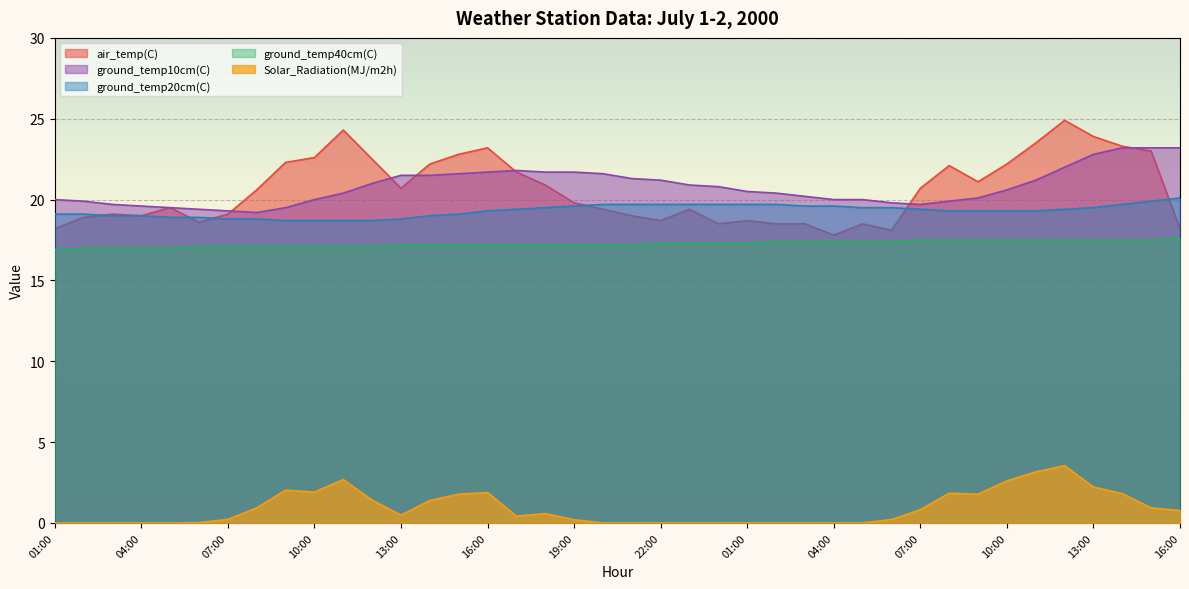

Reading left to right, extract all data points from this chart.

air_temp(C): 01:00=18.2	02:00=18.9	03:00=19.1	04:00=19.0	05:00=19.5	06:00=18.6	07:00=19.1	08:00=20.6	09:00=22.3	10:00=22.6	11:00=24.3	12:00=22.5	13:00=20.7	14:00=22.2	15:00=22.8	16:00=23.2	17:00=21.7	18:00=20.9	19:00=19.8	20:00=19.4	21:00=19.0	22:00=18.7	23:00=19.4	00:00=18.5	01:00=18.7	02:00=18.5	03:00=18.5	04:00=17.8	05:00=18.5	06:00=18.1	07:00=20.7	08:00=22.1	09:00=21.1	10:00=22.2	11:00=23.5	12:00=24.9	13:00=23.9	14:00=23.3	15:00=23.0	16:00=18.2
ground_temp10cm(C): 01:00=20.0	02:00=19.9	03:00=19.7	04:00=19.6	05:00=19.5	06:00=19.4	07:00=19.3	08:00=19.2	09:00=19.5	10:00=20.0	11:00=20.4	12:00=21.0	13:00=21.5	14:00=21.5	15:00=21.6	16:00=21.7	17:00=21.8	18:00=21.7	19:00=21.7	20:00=21.6	21:00=21.3	22:00=21.2	23:00=20.9	00:00=20.8	01:00=20.5	02:00=20.4	03:00=20.2	04:00=20.0	05:00=20.0	06:00=19.8	07:00=19.7	08:00=19.9	09:00=20.1	10:00=20.6	11:00=21.2	12:00=22.0	13:00=22.8	14:00=23.2	15:00=23.2	16:00=23.2
ground_temp20cm(C): 01:00=19.1	02:00=19.1	03:00=19.0	04:00=19.0	05:00=18.9	06:00=18.9	07:00=18.8	08:00=18.8	09:00=18.7	10:00=18.7	11:00=18.7	12:00=18.7	13:00=18.8	14:00=19.0	15:00=19.1	16:00=19.3	17:00=19.4	18:00=19.5	19:00=19.6	20:00=19.7	21:00=19.7	22:00=19.7	23:00=19.7	00:00=19.7	01:00=19.7	02:00=19.7	03:00=19.6	04:00=19.6	05:00=19.5	06:00=19.5	07:00=19.4	08:00=19.3	09:00=19.3	10:00=19.3	11:00=19.3	12:00=19.4	13:00=19.5	14:00=19.7	15:00=19.9	16:00=20.1
ground_temp40cm(C): 01:00=16.9	02:00=17.0	03:00=17.0	04:00=17.0	05:00=17.0	06:00=17.1	07:00=17.1	08:00=17.1	09:00=17.1	10:00=17.1	11:00=17.1	12:00=17.1	13:00=17.2	14:00=17.2	15:00=17.2	16:00=17.2	17:00=17.2	18:00=17.2	19:00=17.2	20:00=17.2	21:00=17.2	22:00=17.3	23:00=17.3	00:00=17.3	01:00=17.3	02:00=17.4	03:00=17.4	04:00=17.4	05:00=17.4	06:00=17.4	07:00=17.5	08:00=17.5	09:00=17.5	10:00=17.5	11:00=17.5	12:00=17.5	13:00=17.5	14:00=17.5	15:00=17.5	16:00=17.6
Solar_Radiation(MJ/m2h): 01:00=0.0	02:00=0.0	03:00=0.0	04:00=0.0	05:00=0.0	06:00=0.0	07:00=0.2	08:00=0.9	09:00=2.0	10:00=1.9	11:00=2.7	12:00=1.4	13:00=0.5	14:00=1.4	15:00=1.8	16:00=1.9	17:00=0.4	18:00=0.6	19:00=0.2	20:00=0.0	21:00=0.0	22:00=0.0	23:00=0.0	00:00=0.0	01:00=0.0	02:00=0.0	03:00=0.0	04:00=0.0	05:00=0.0	06:00=0.2	07:00=0.8	08:00=1.8	09:00=1.8	10:00=2.6	11:00=3.2	12:00=3.5	13:00=2.2	14:00=1.8	15:00=0.9	16:00=0.8